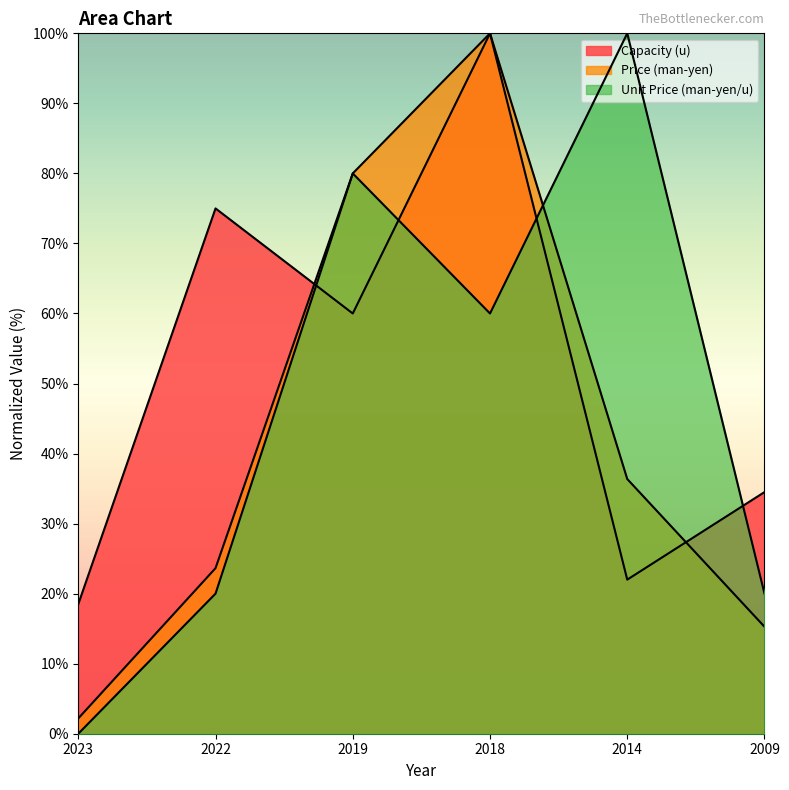

The Price (man-yen) series shows 5.7 at 2009. True or false?

False